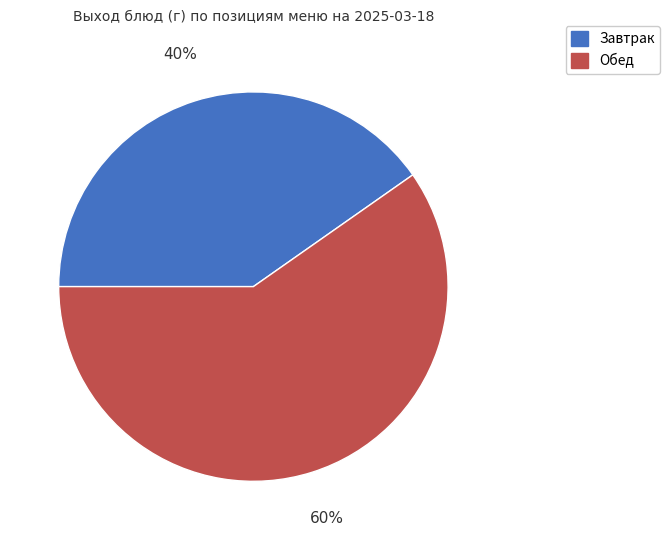

Which slice is the smallest?

Завтрак